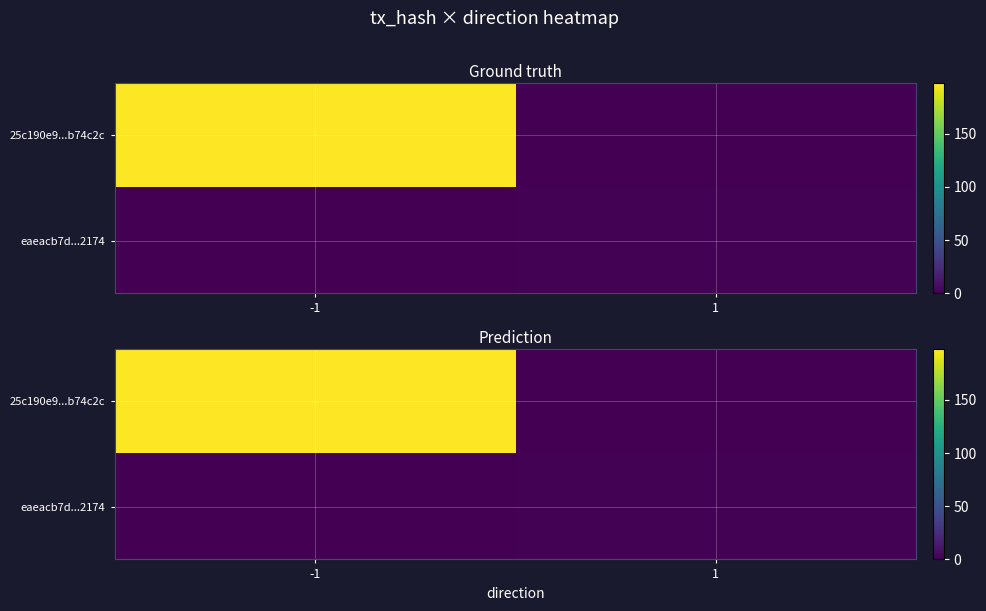

Rank the series by their maximum value, from lowest to highest.

eaeacb7d...2174, 25c190e9...b74c2c